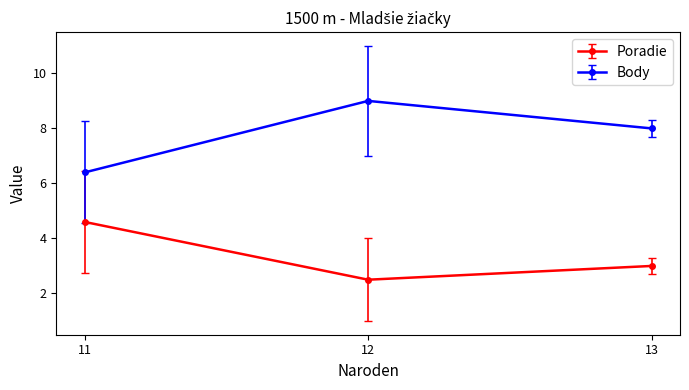

At which category is the sum across all series the highest?

12